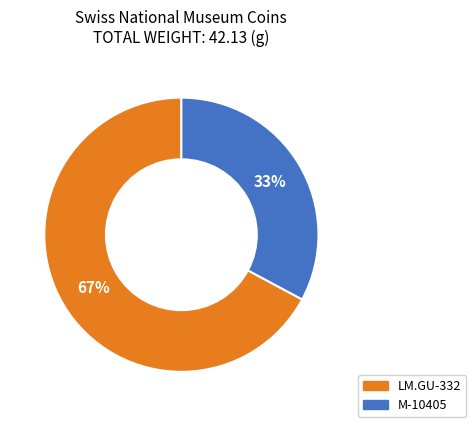

To the nearest percent, what is the difference between the LM.GU-332 and M-10405 slice percentages?

34%